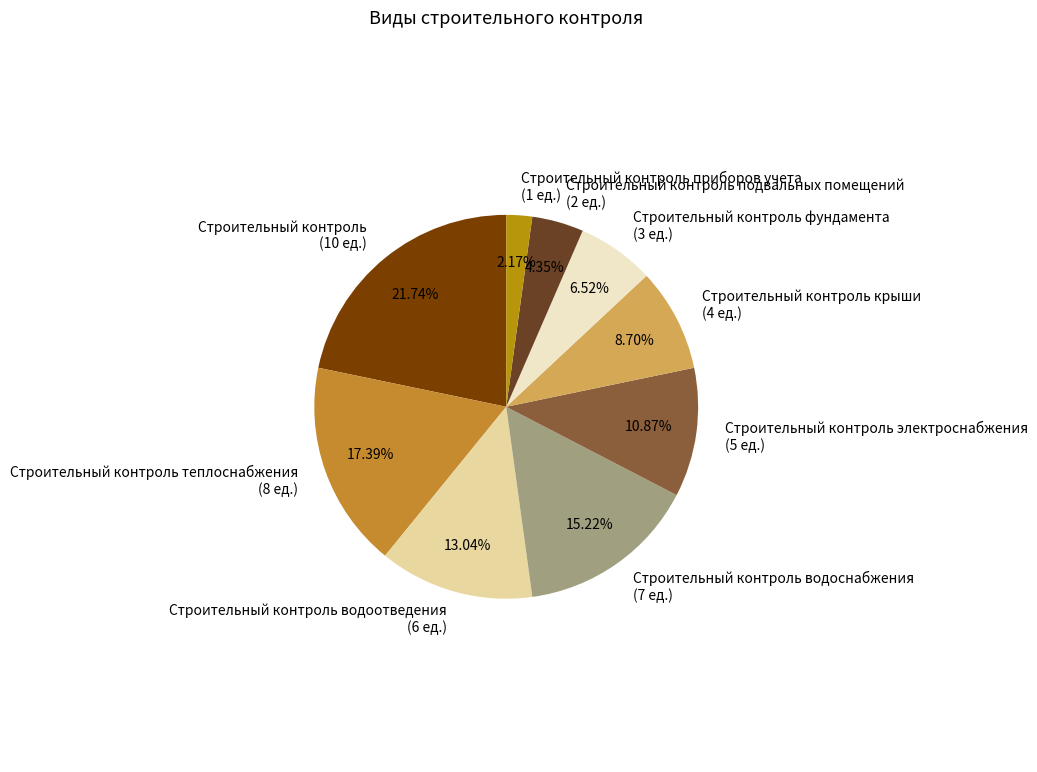

How many slices are in this pie chart?

9